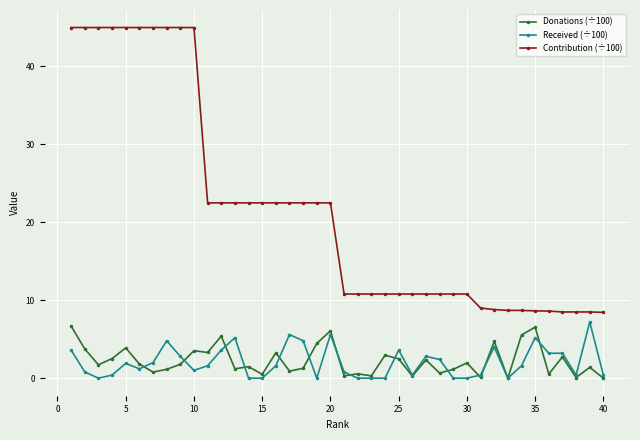

Which series has the largest range (max minus min)?

Contribution (÷100)